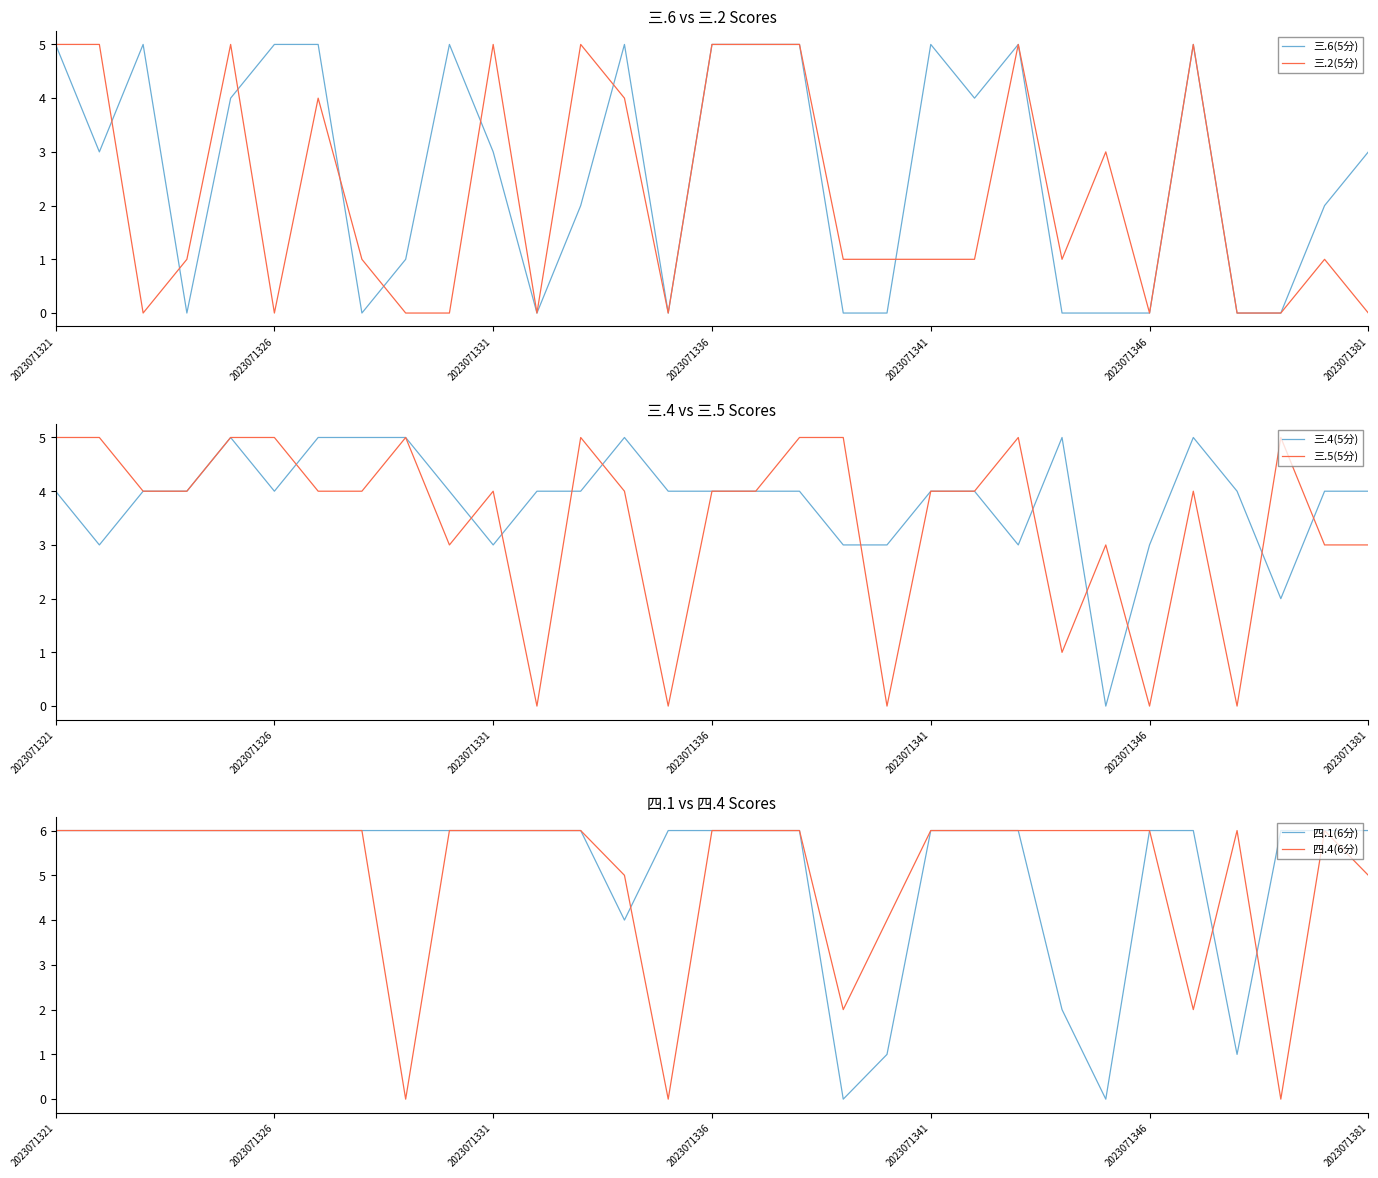

Is it true that 三.6(5分) equals 5 at 2023071331?

False